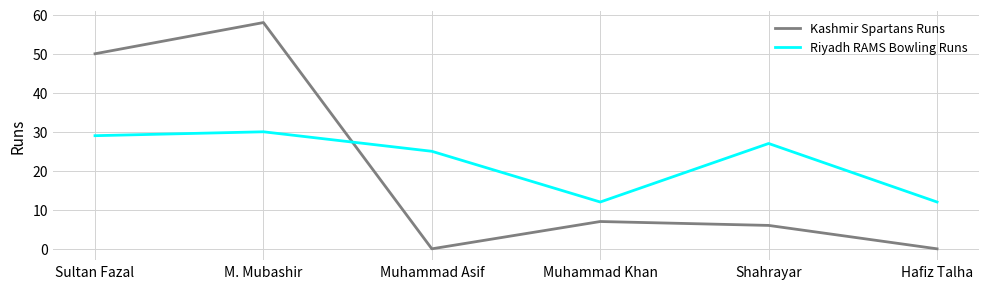

How many intersections are there between Riyadh RAMS Bowling Runs and Kashmir Spartans Runs?

1